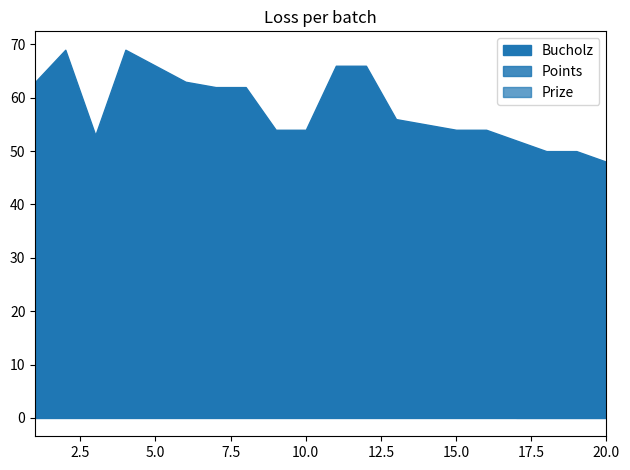

Between 2 and 19, which series saw the biggest shift?

Bucholz